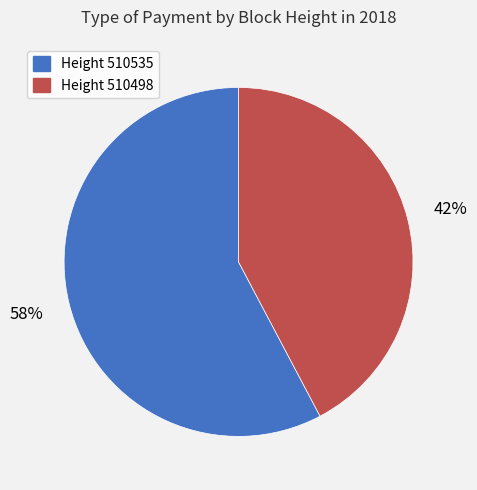

How many slices are in this pie chart?

2